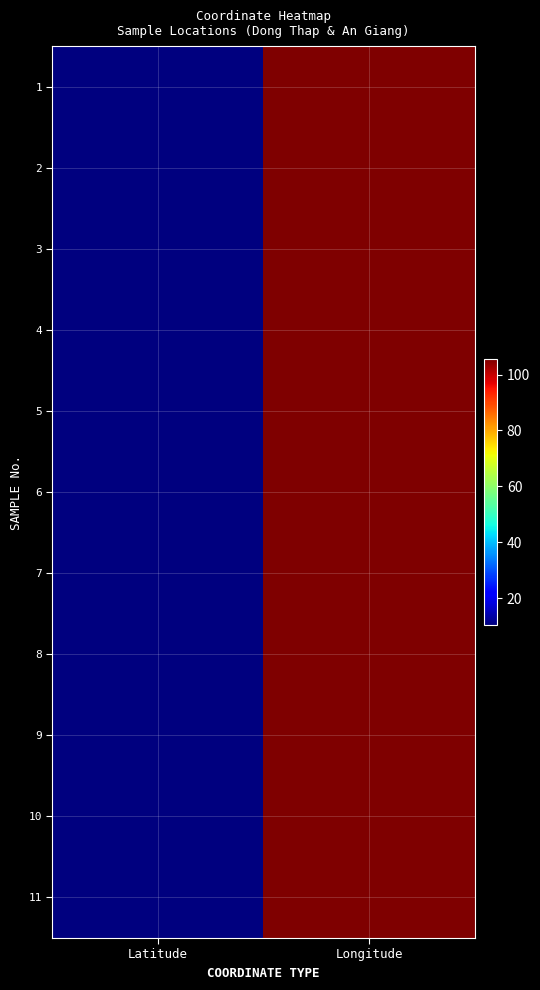

Reading right to left, extract all data points from this chart.

1: Longitude=105.6	Latitude=10.3
2: Longitude=105.7	Latitude=10.3
3: Longitude=105.7	Latitude=10.3
4: Longitude=105.4	Latitude=10.3
5: Longitude=105.4	Latitude=10.3
6: Longitude=105.4	Latitude=10.3
7: Longitude=105.4	Latitude=10.3
8: Longitude=105.4	Latitude=10.3
9: Longitude=105.4	Latitude=10.3
10: Longitude=105.4	Latitude=10.3
11: Longitude=105.4	Latitude=10.3